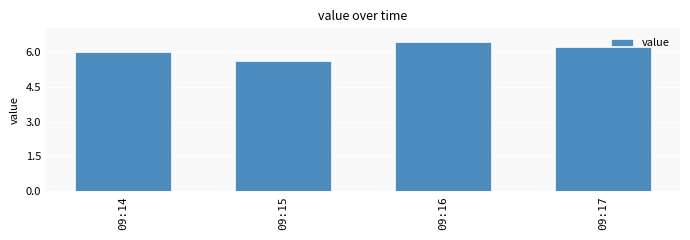

Reading right to left, list all the values displayed in this chart.

09:17=6.2	09:16=6.4	09:15=5.6	09:14=6.0